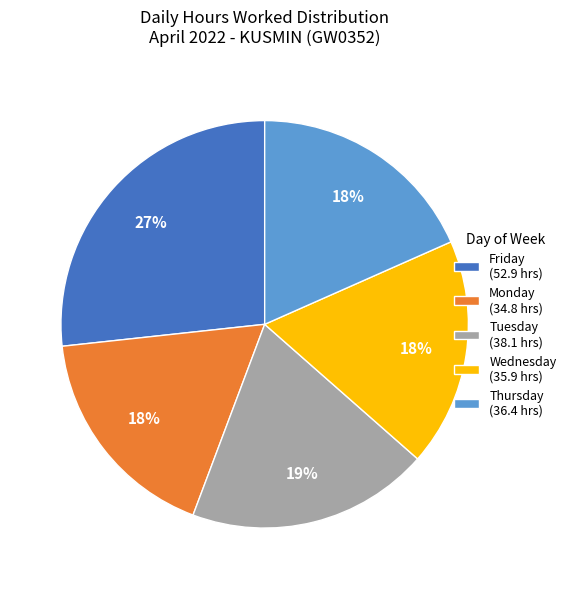

What percentage is the Friday (52.9 hrs) slice, to the nearest percent?

27%